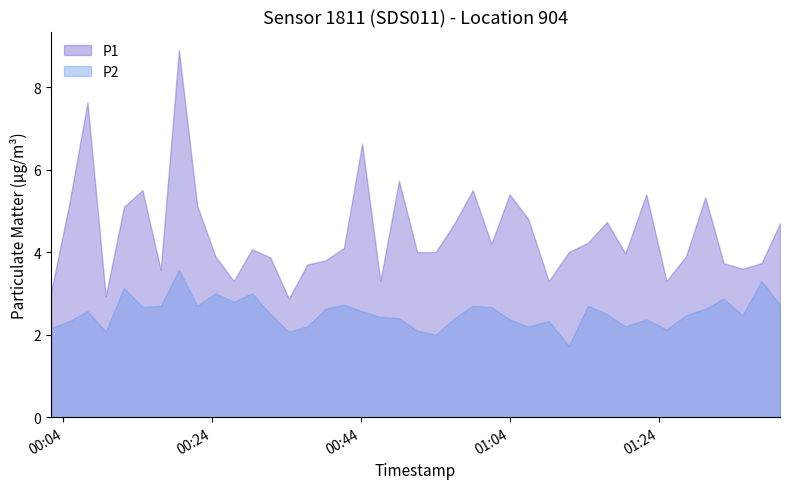

True or false: P2 and P1 cross at least once.

False